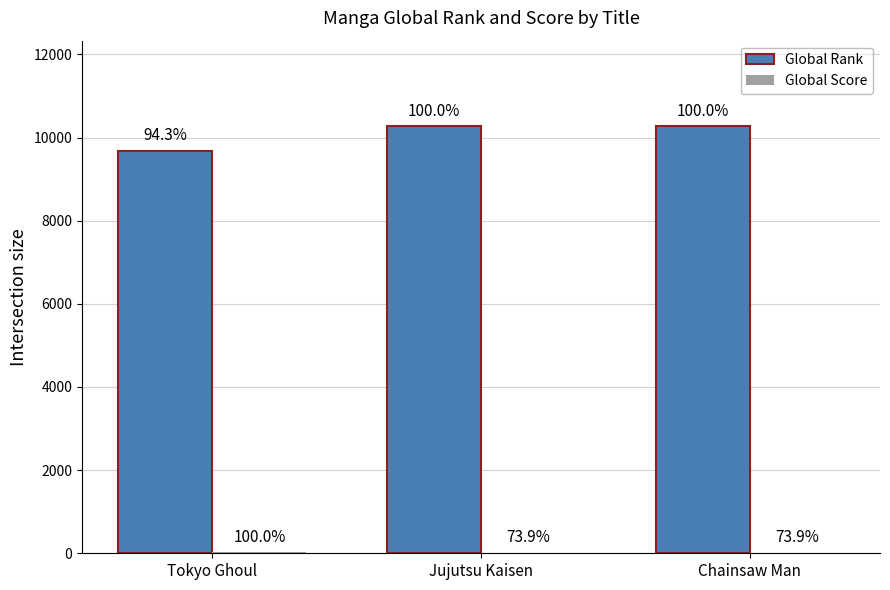

Are the bars grouped side by side (vs. stacked)?

Yes